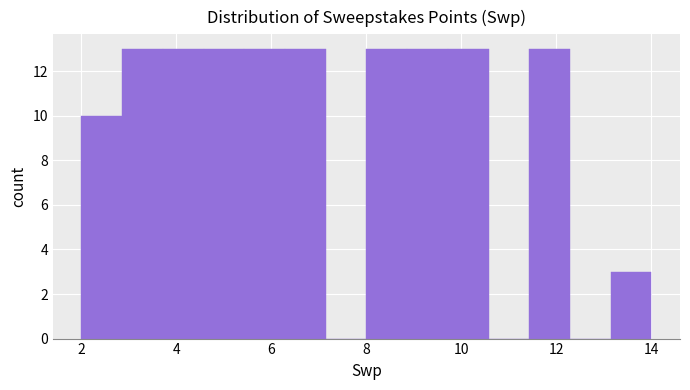

Reading left to right, transcribe this chart: for each bar, give the range it covers on the x-axis and its height. Neither the bar edges nor the heights are printed on the chart, so give them approximately, as read against the axes.

2.0 to 2.8: 10
2.8 to 3.8: 13
3.8 to 4.6: 13
4.6 to 5.4: 13
5.4 to 6.2: 13
6.2 to 7.2: 13
7.2 to 8.0: 0
8.0 to 8.8: 13
8.8 to 9.8: 13
9.8 to 10.6: 13
10.6 to 11.4: 0
11.4 to 12.2: 13
12.2 to 13.2: 0
13.2 to 14.0: 3